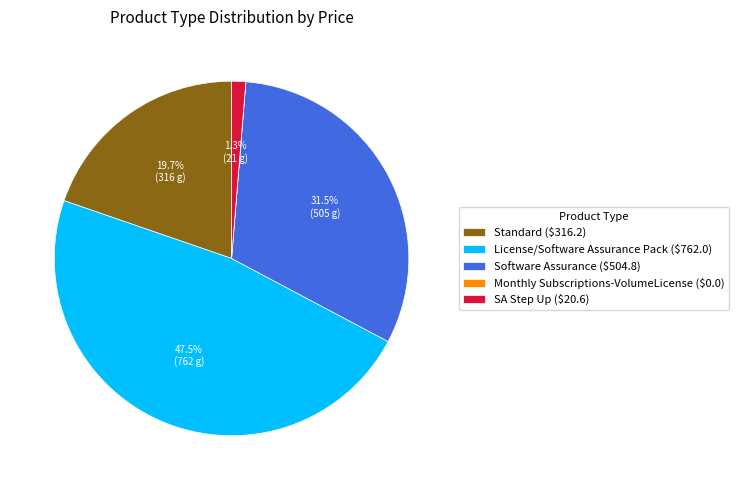

Which has a higher value, Standard or Software Assurance?

Software Assurance